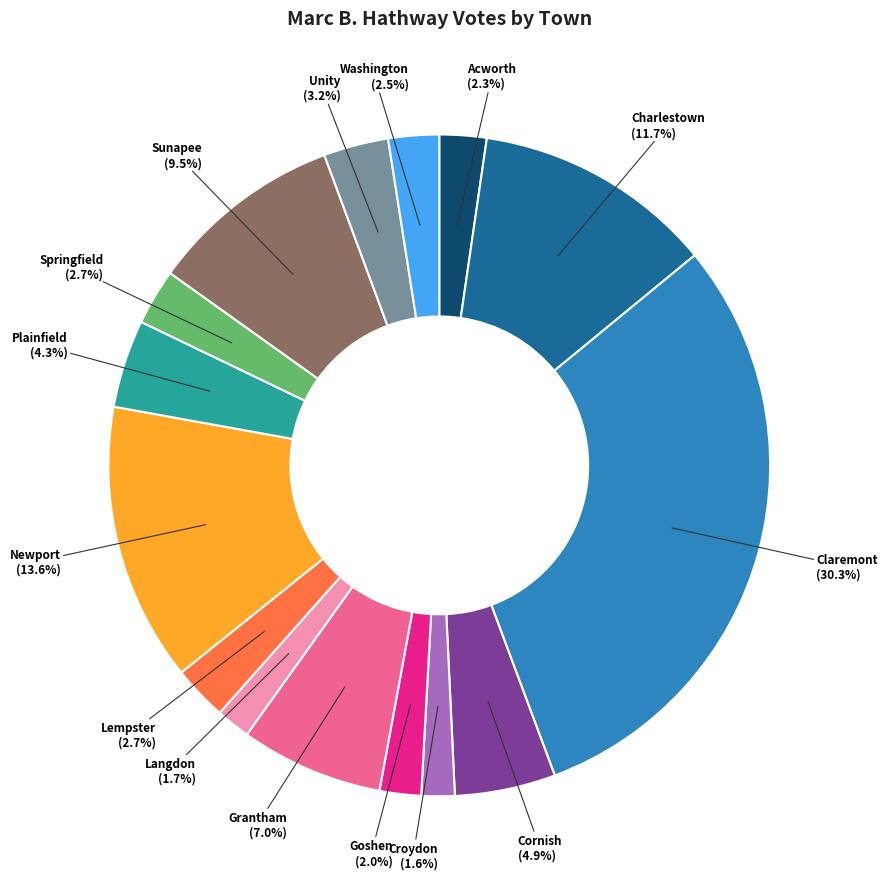

Is there a majority slice in this chart?

No